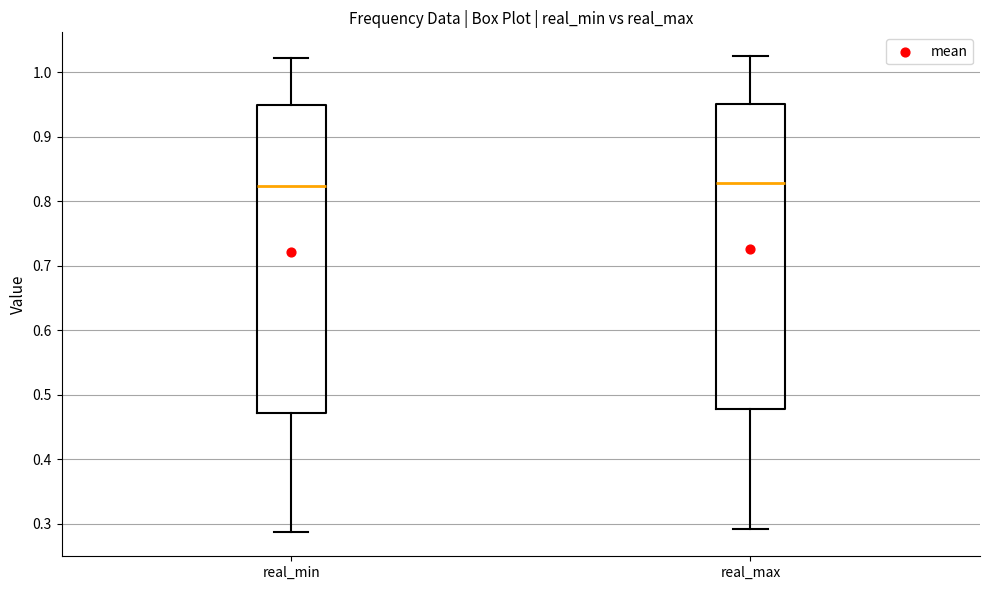

Where does the upper whisker of the box for real_max end on the y-axis? The values are not printed on the chart, so give them approximately, as read against the axis.

1.02